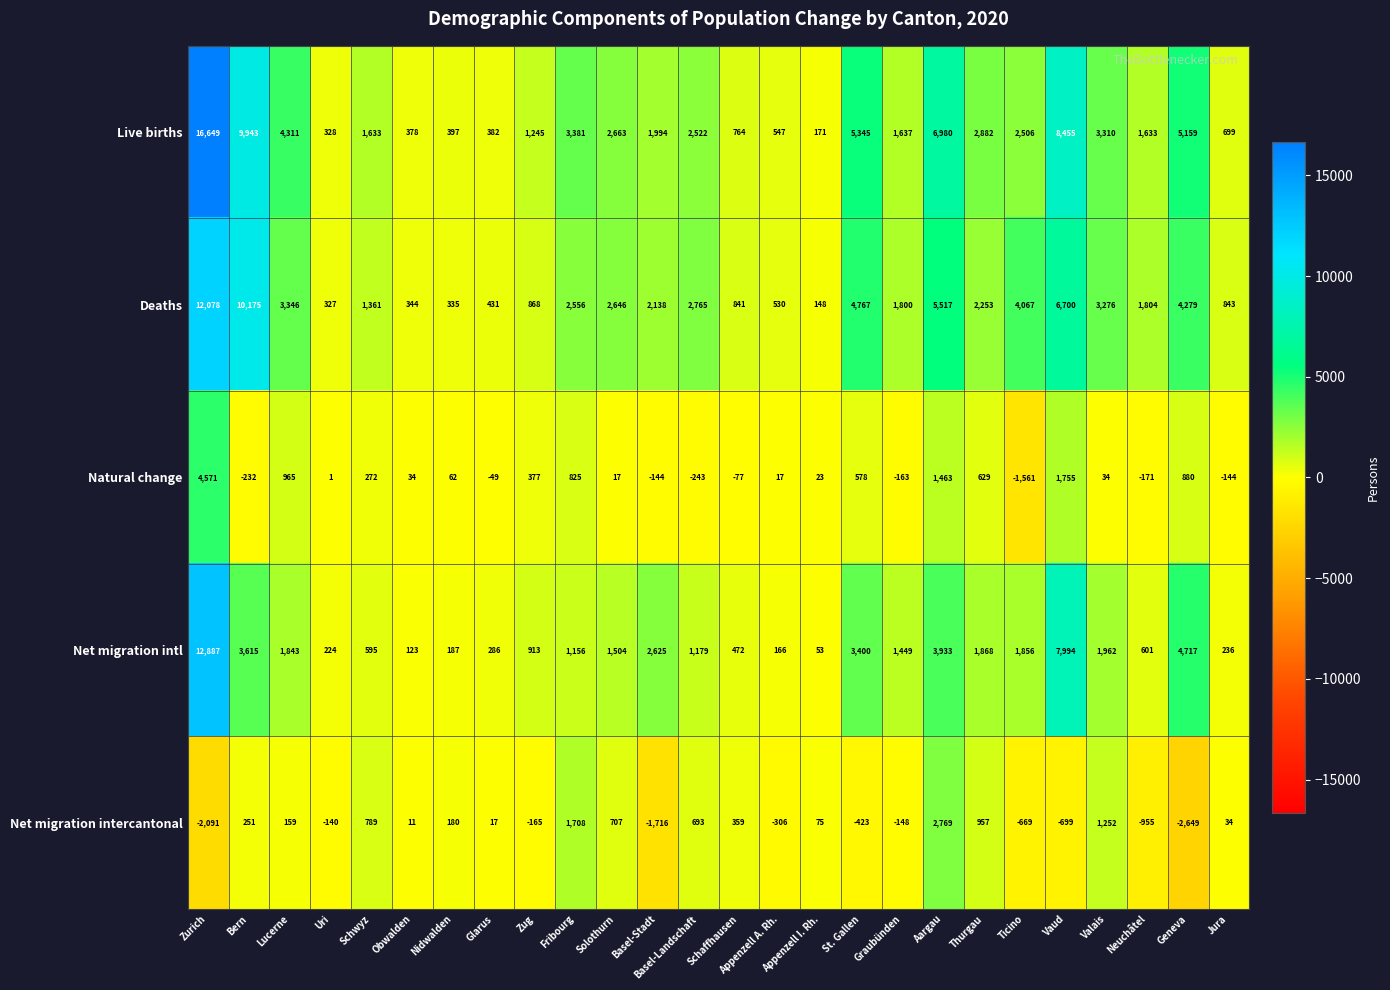

What is the difference between the highest and lowest values at Geneva?

7808